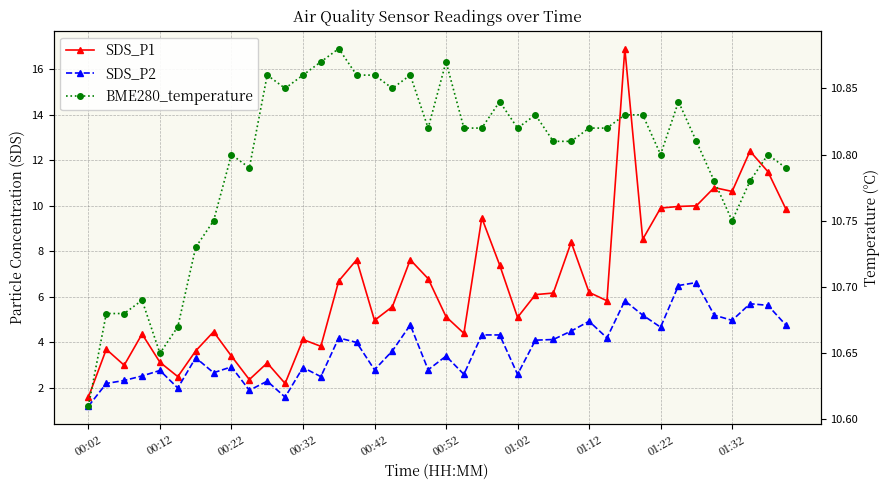

What is the difference between the highest and lowest values at 01:12?

5.9